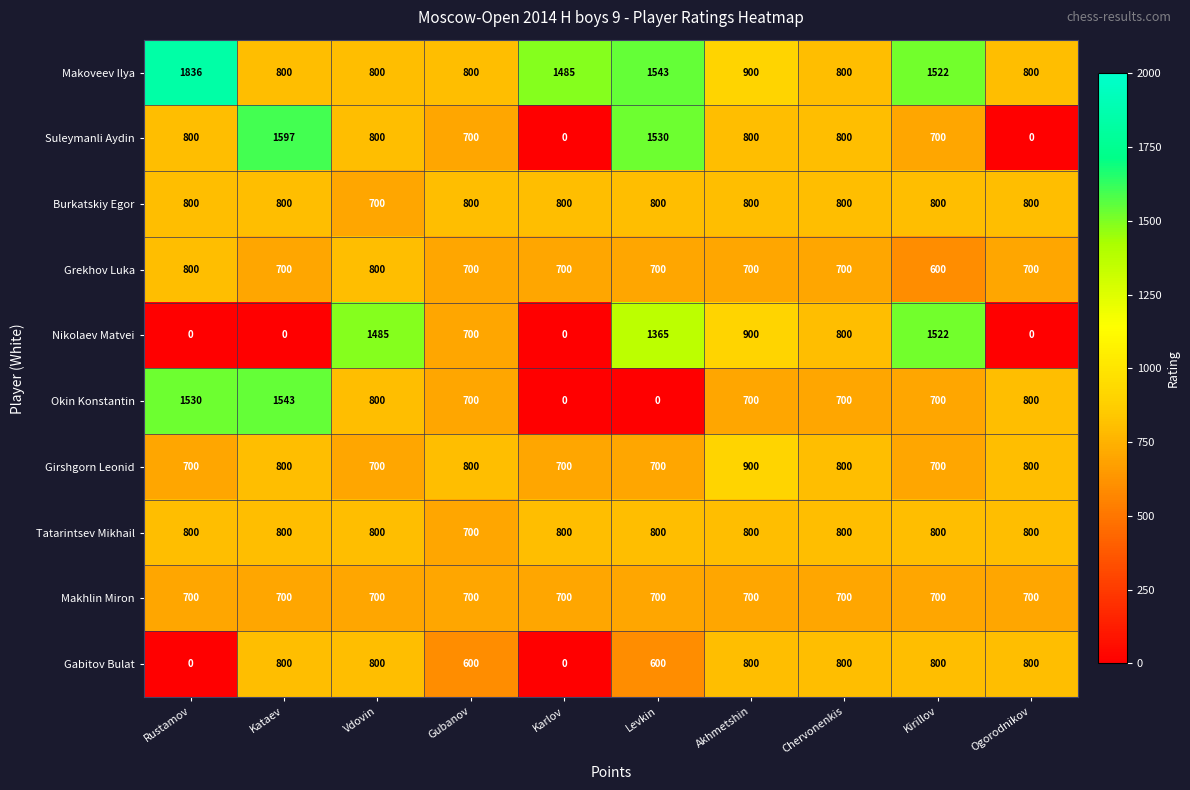

At how many categories does at least one series exceed 238?

10